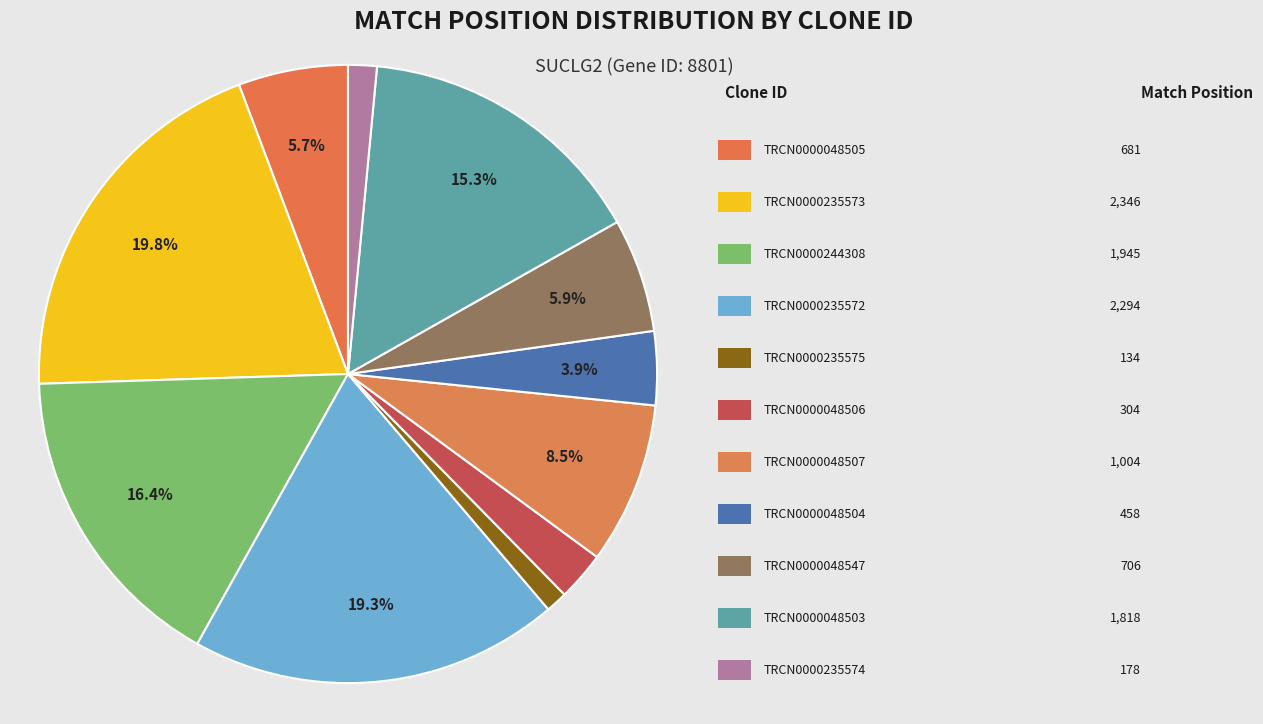

How many segments does this pie chart have?

11